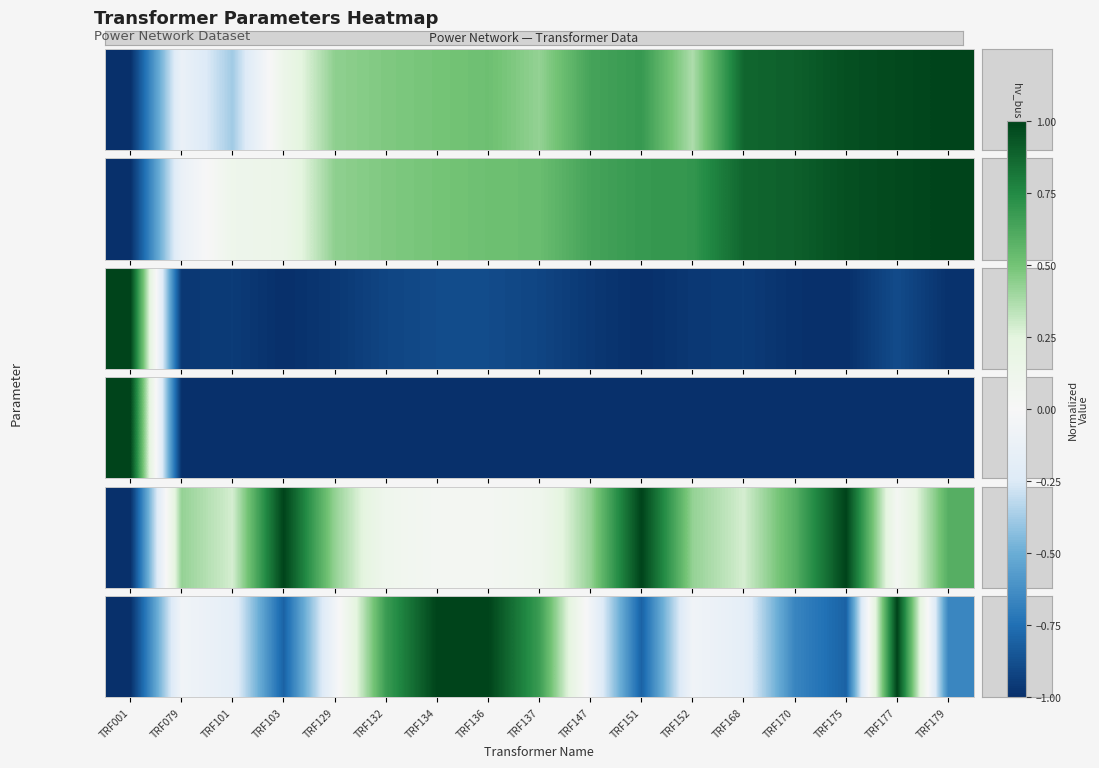

How many values are below zero?

12